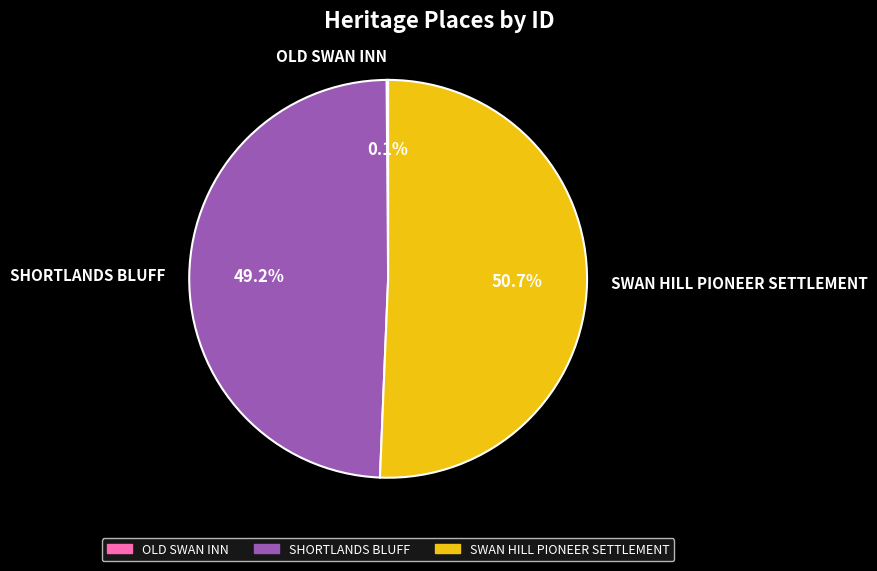

How much of the chart is everything except SWAN HILL PIONEER SETTLEMENT?

49.3%